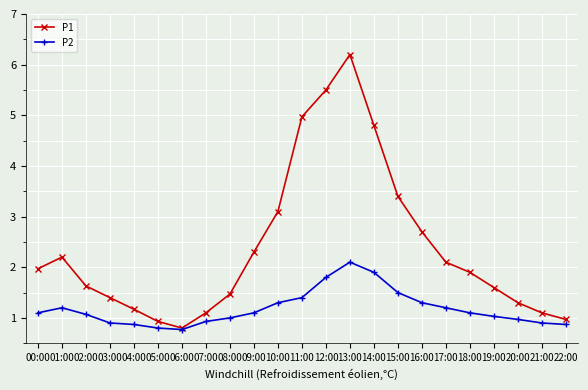

Is it true that P1 equals 0.5 at 09:00?

False